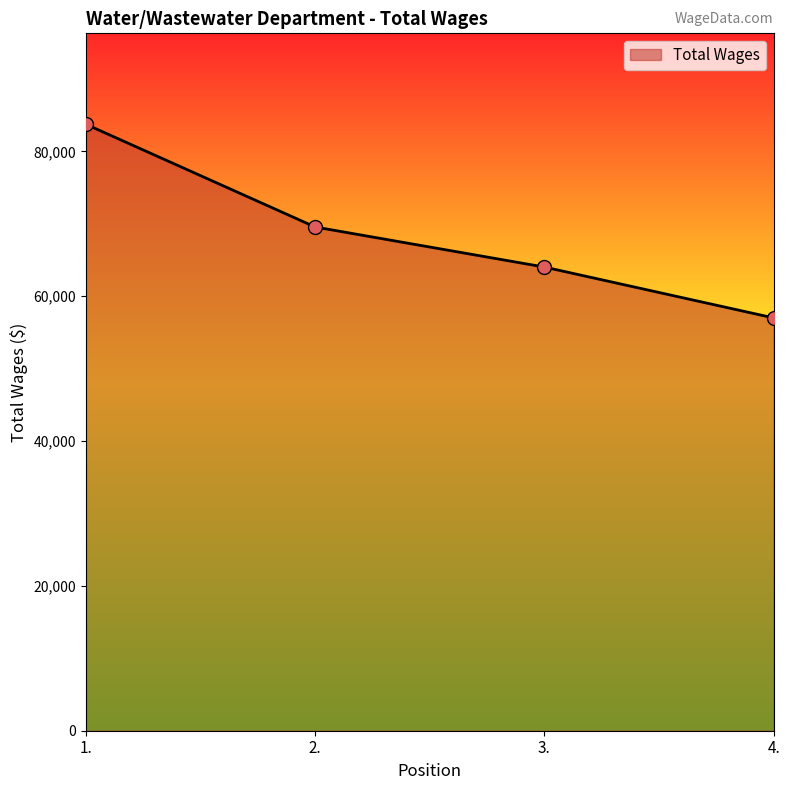

Approximately how many times larger is the value at 1. compared to 3.?

1.3